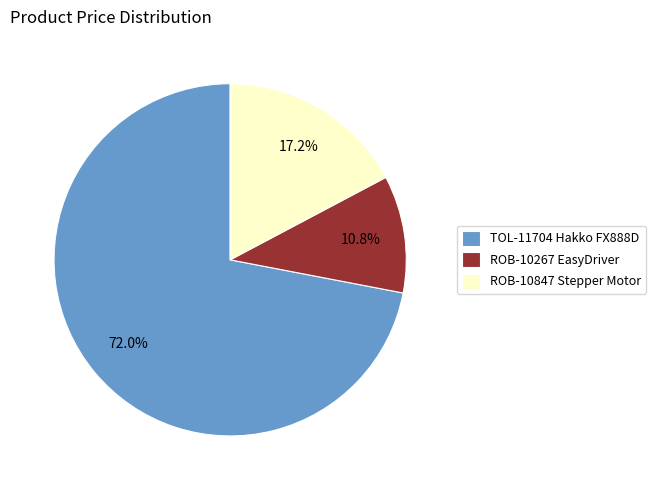

Rank the categories by value from highest to lowest.

TOL-11704 Hakko FX888D, ROB-10847 Stepper Motor, ROB-10267 EasyDriver